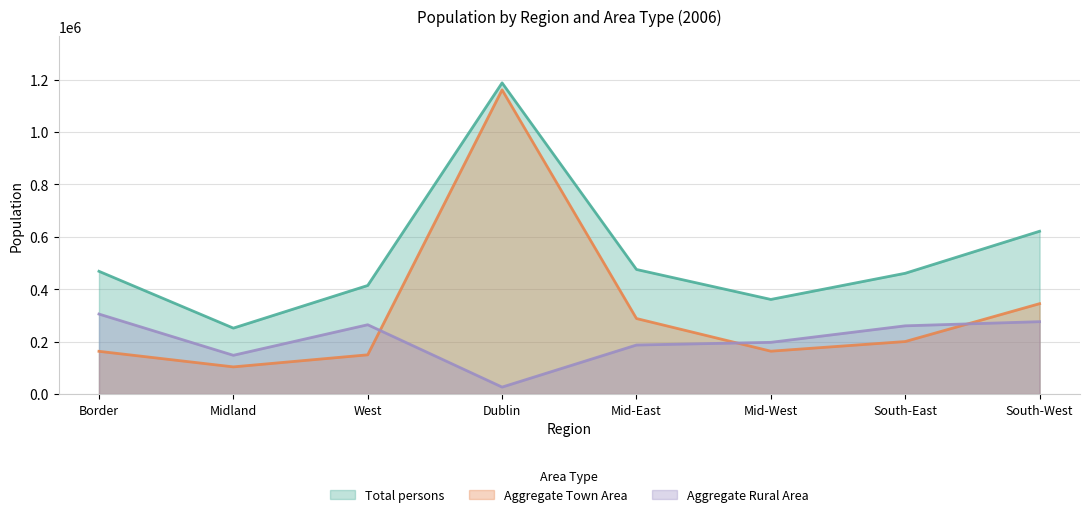

What is the minimum value for Total persons?

251664